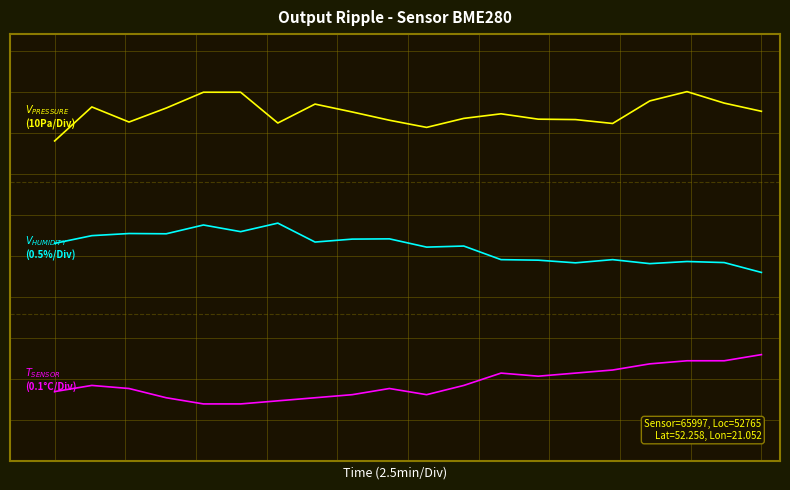

Does the chart have visible grid lines?

No